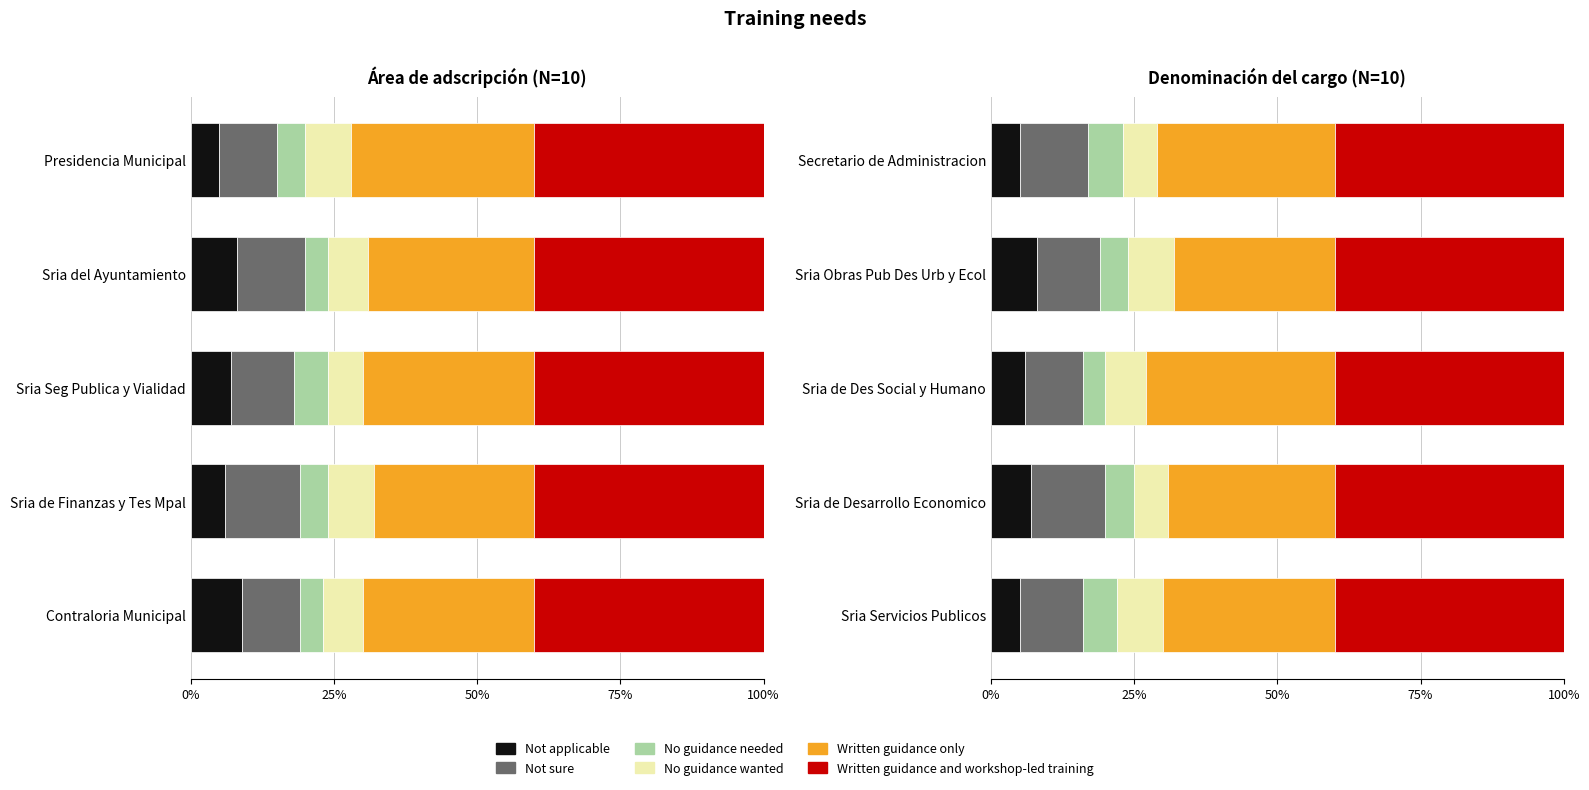

Rank the series at 75% from lowest to highest value.

Written guidance and workshop-led training, No guidance needed, No guidance wanted, Not applicable, Not sure, Written guidance only